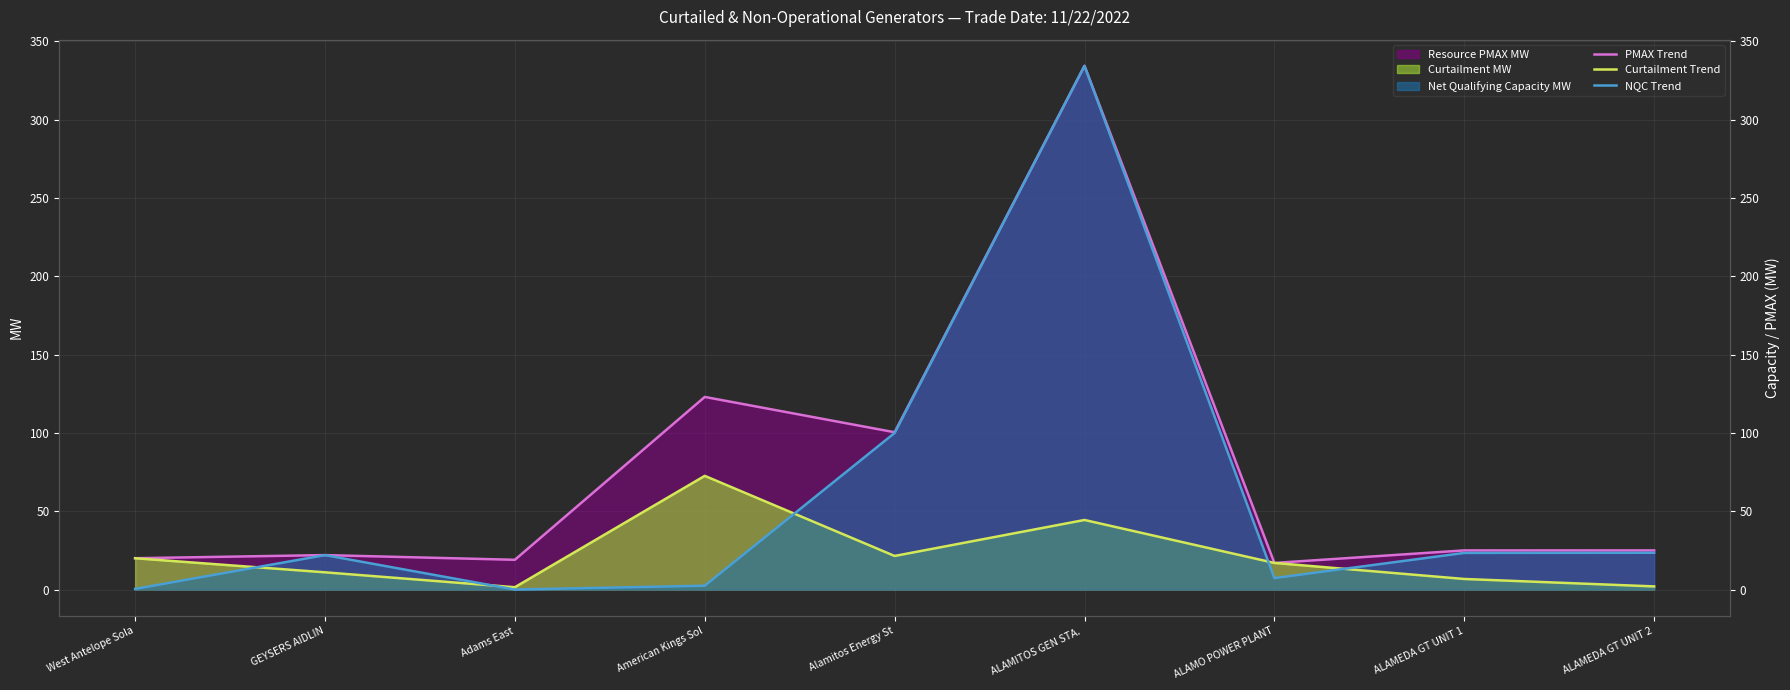

Which has a higher value, ALAMEDA GT UNIT 1 or Adams East?

ALAMEDA GT UNIT 1